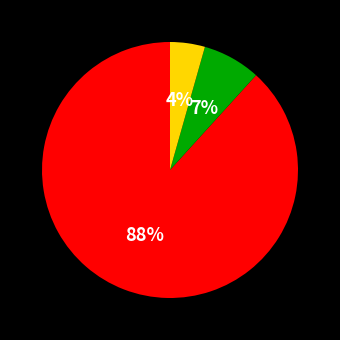

Is there any slice that represents more than half of the pie?

Yes